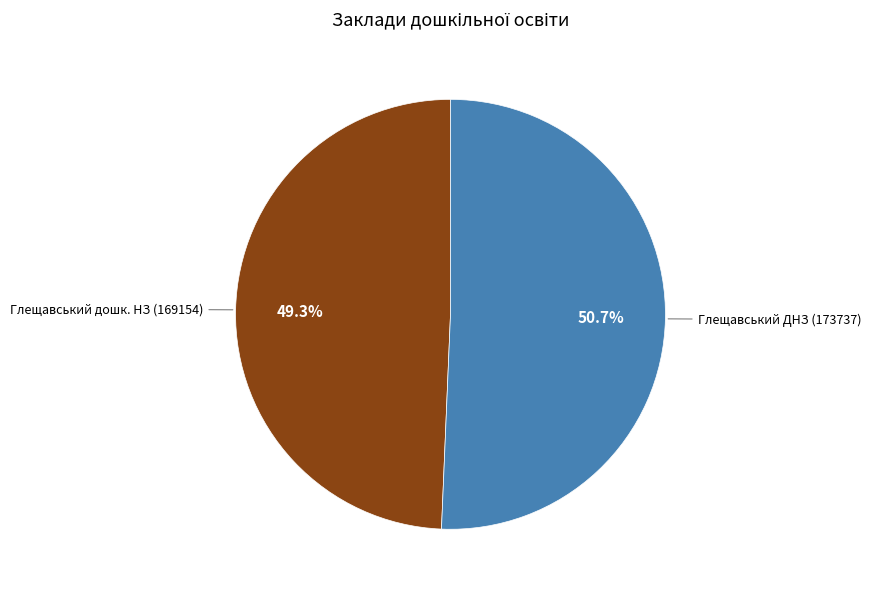

To the nearest percent, what is the difference between the largest and smallest slice percentages?

1%